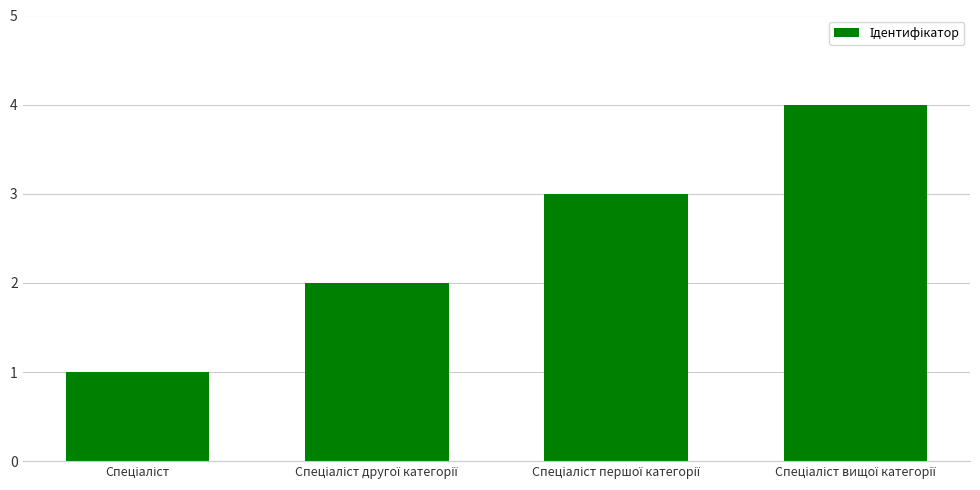

What is the greatest value displayed?

4